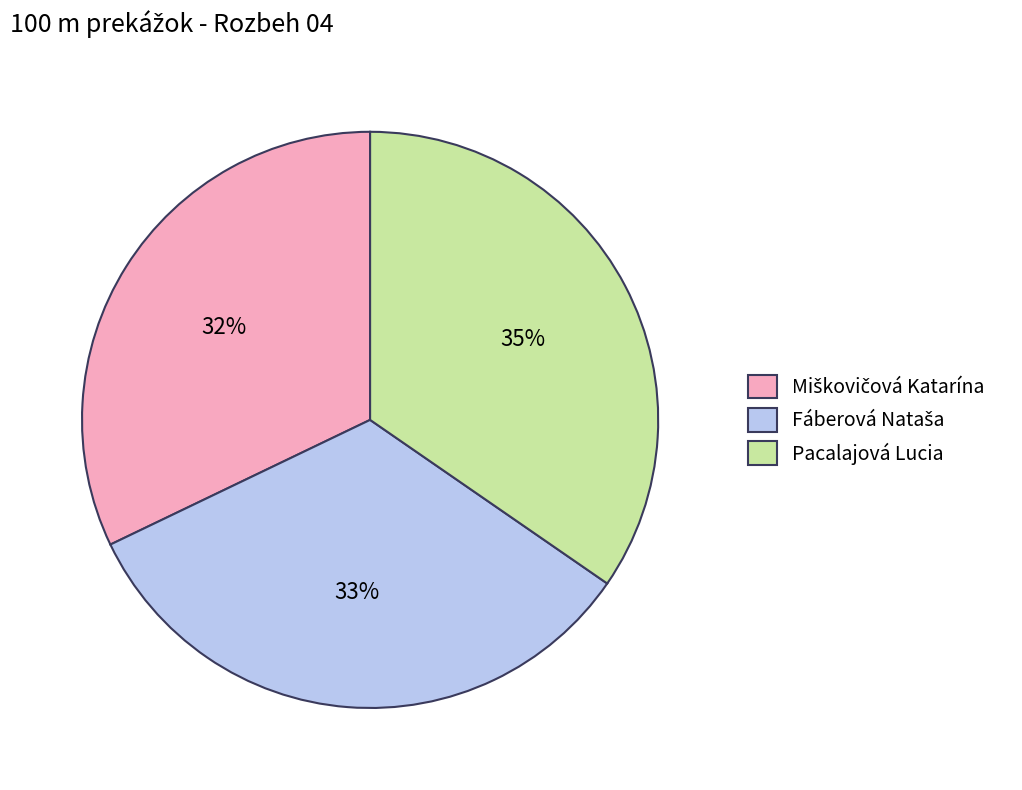

Count the number of slices in the pie.

3